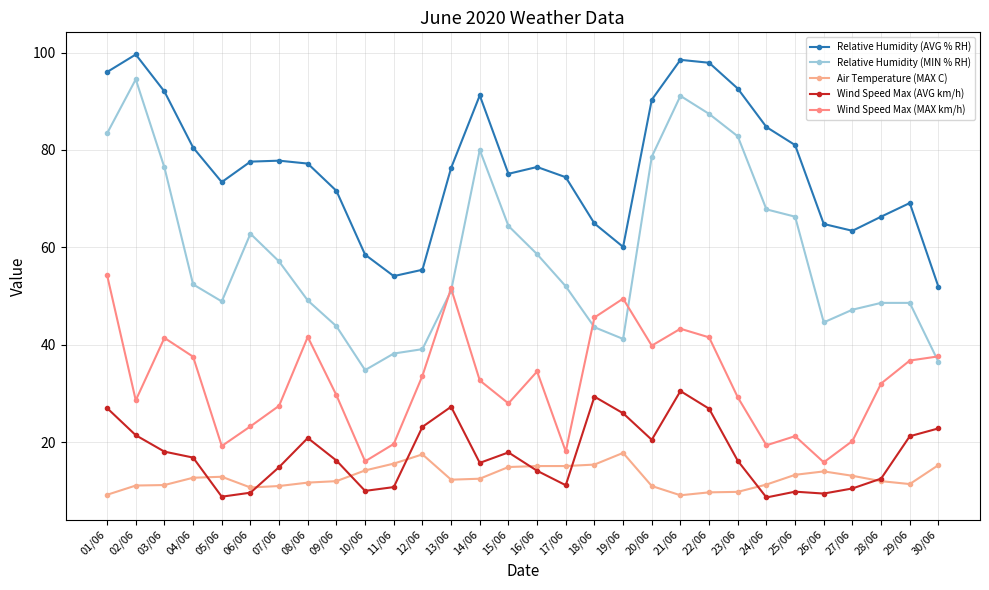

How many lines are shown in the chart?

5